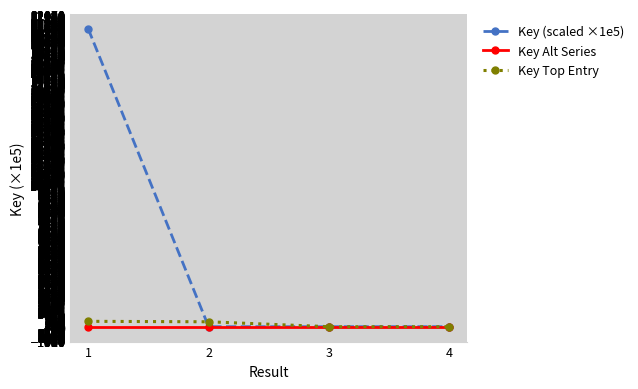

Which series has the largest range (max minus min)?

Key (scaled ×1e5)